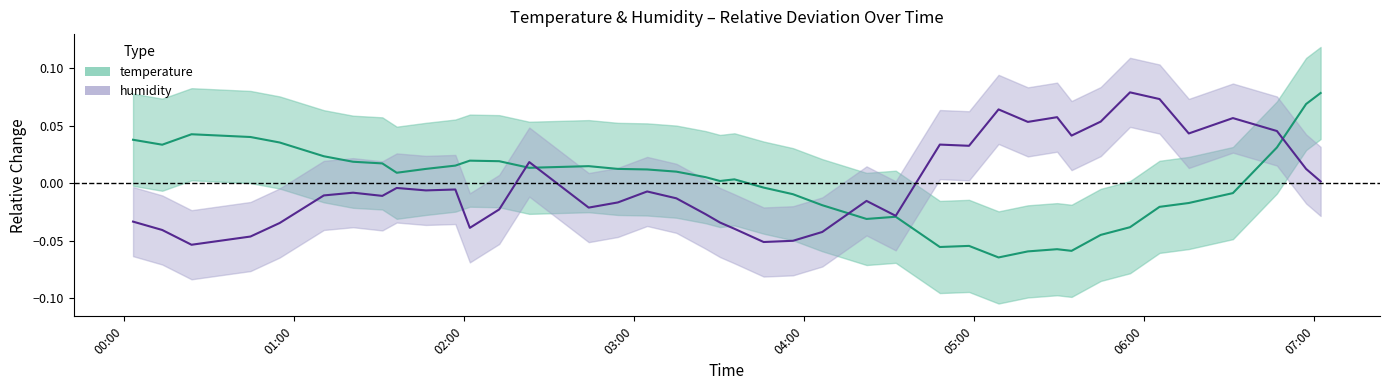

How many distinct data groups are displayed?

2